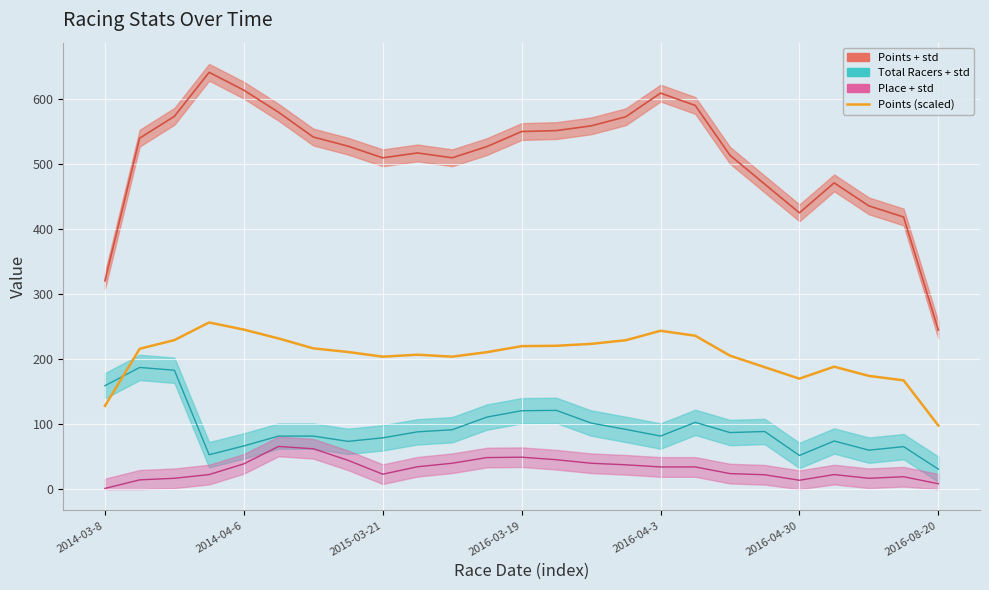

What is the sum of all values?

5127.3